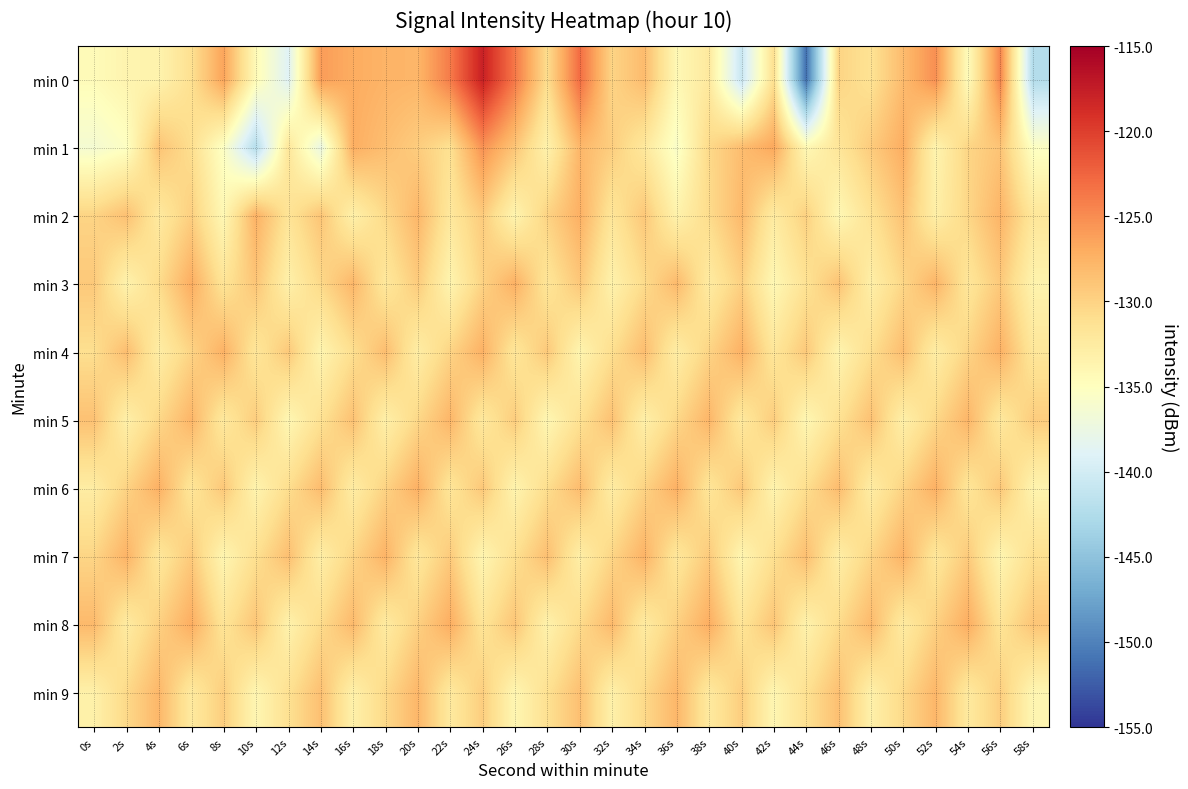

Which has a higher value, 52s or 50s?

52s